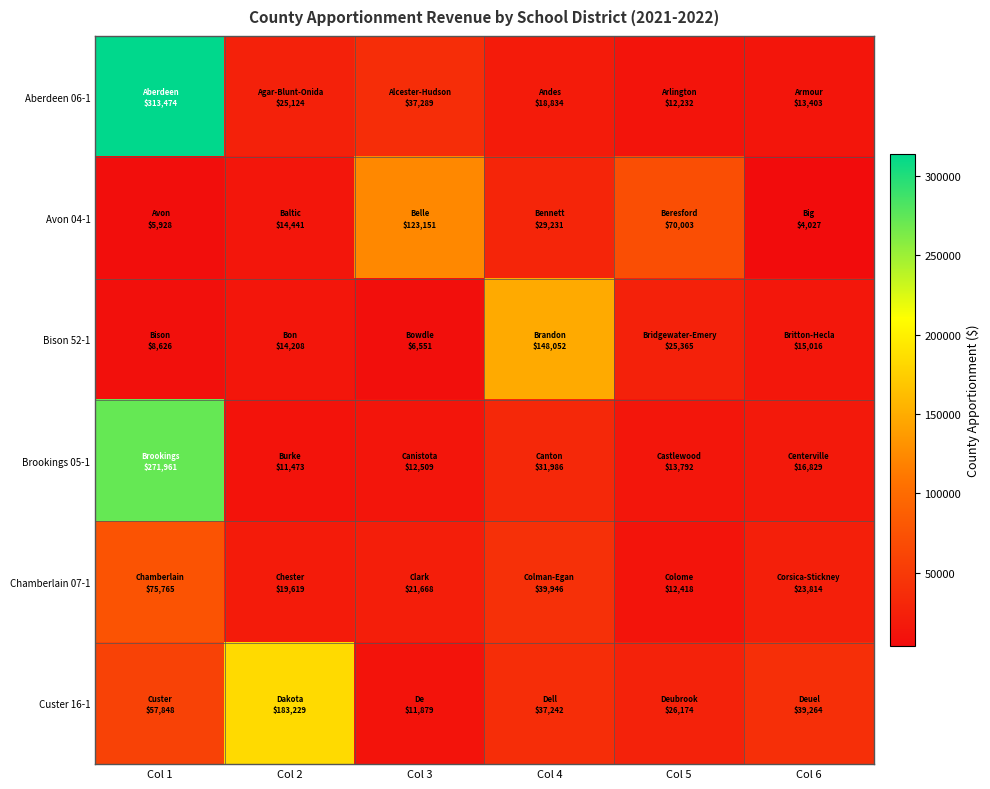

How many data points does each series have?

6